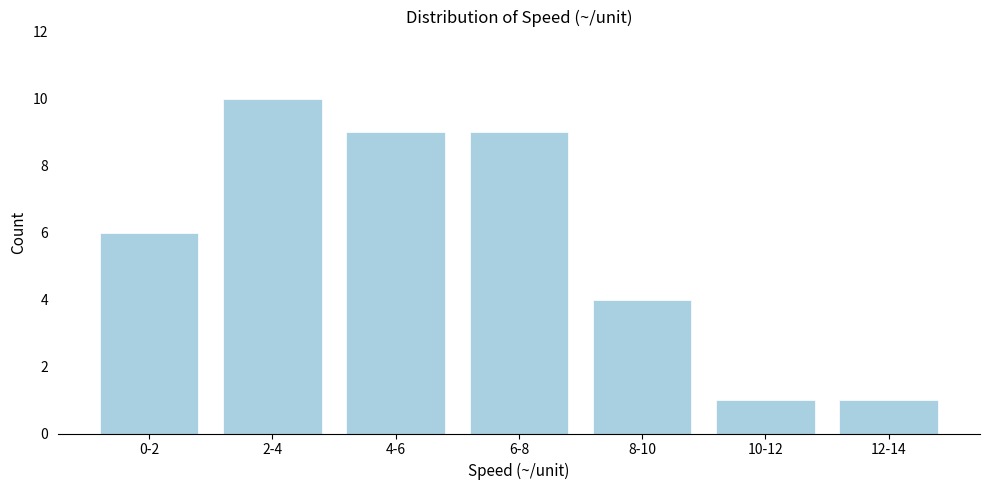

Reading right to left, transcribe all the data shown in this chart.

12-14=1	10-12=1	8-10=4	6-8=9	4-6=9	2-4=10	0-2=6